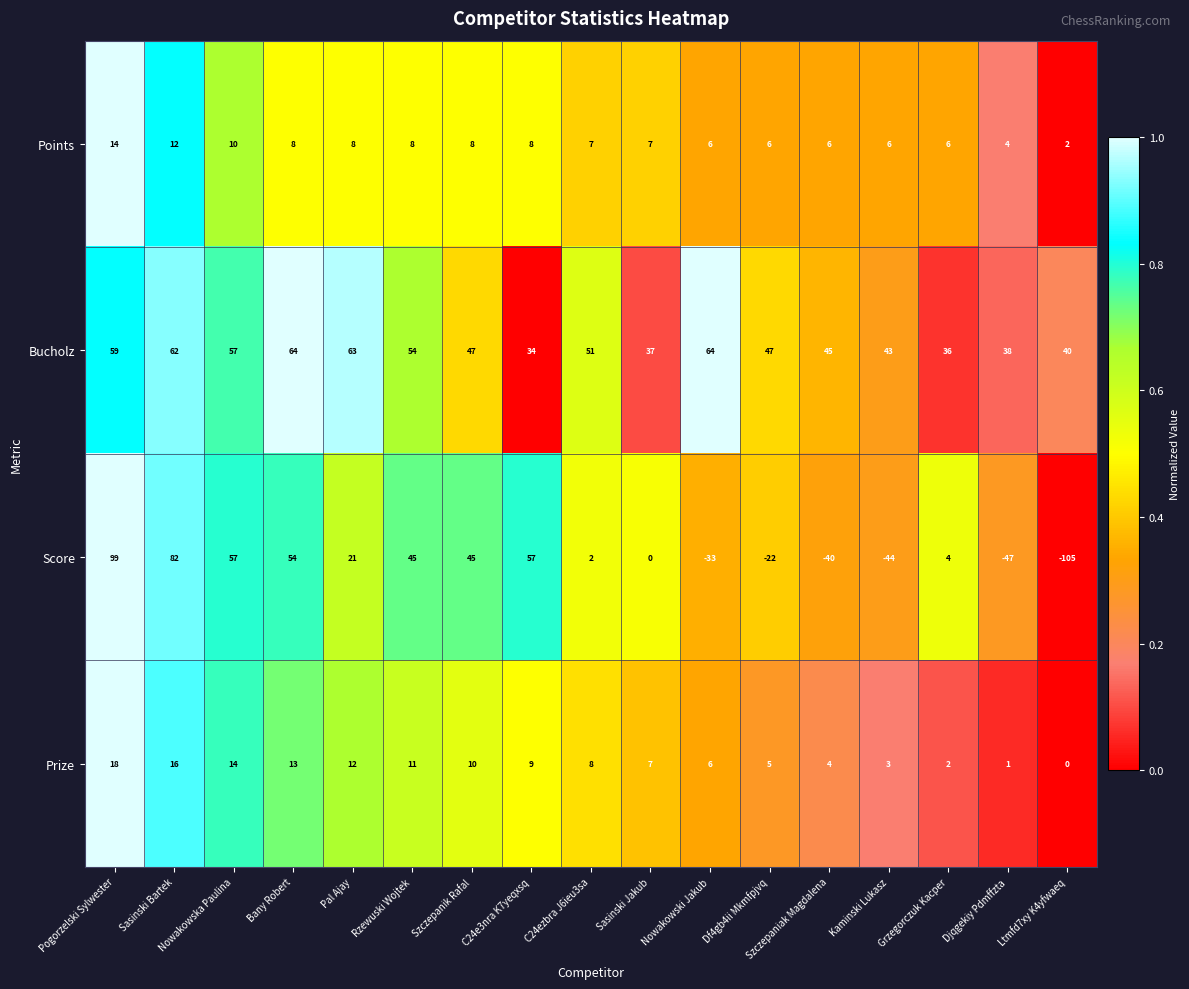

What value does the Score series have at Rzewuski Wojtek?

45